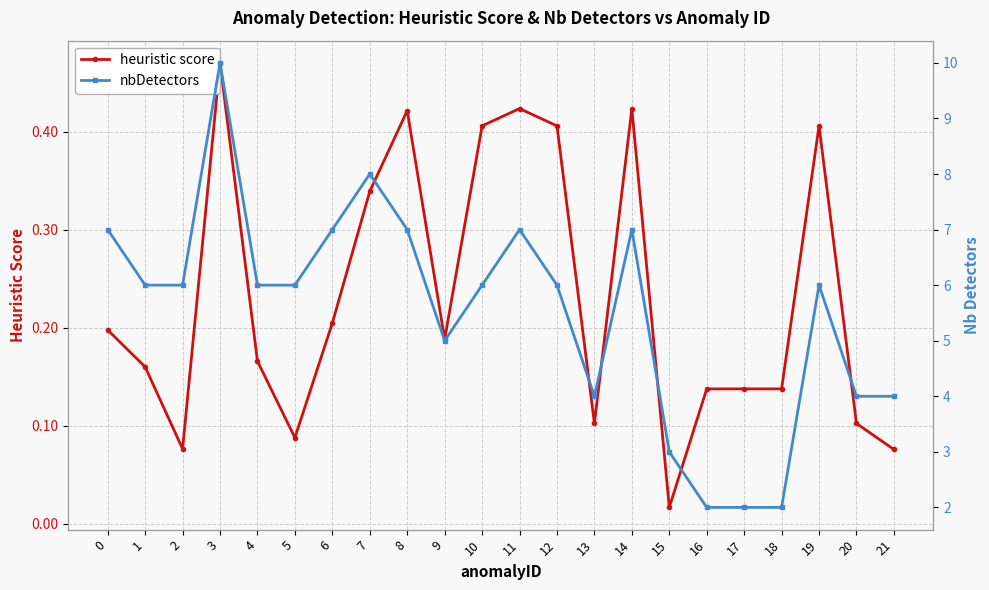

Between 11 and 18, which series saw the biggest shift?

nbDetectors